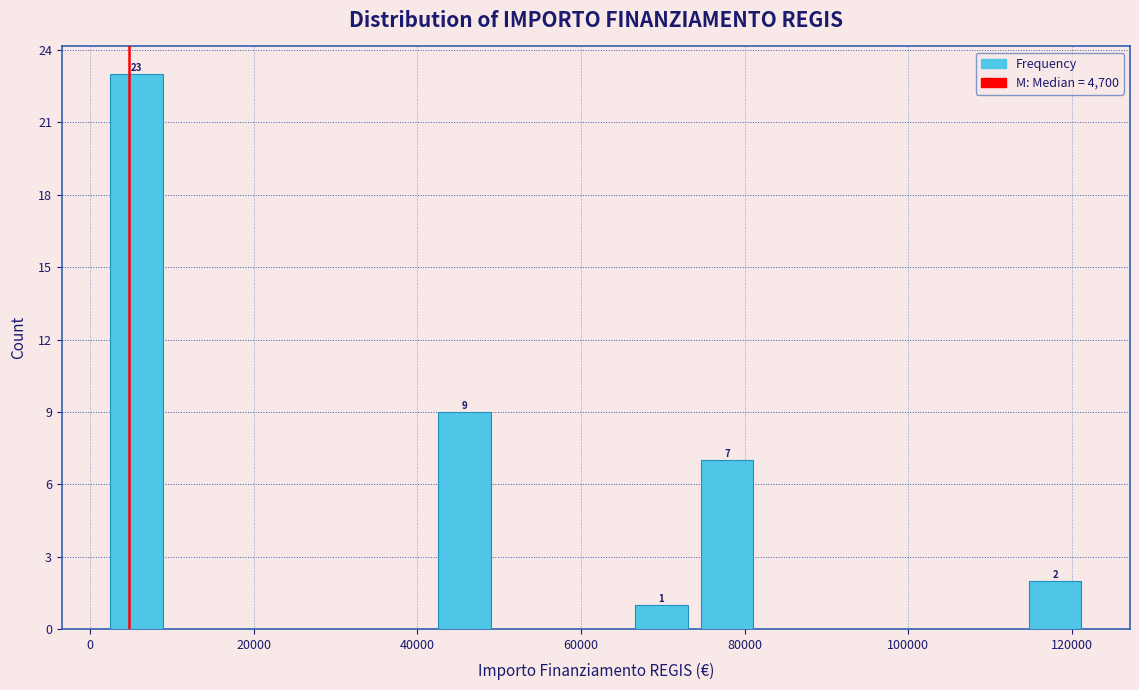

Over which range of the x-axis is the bar tallest?

2000 to 10000